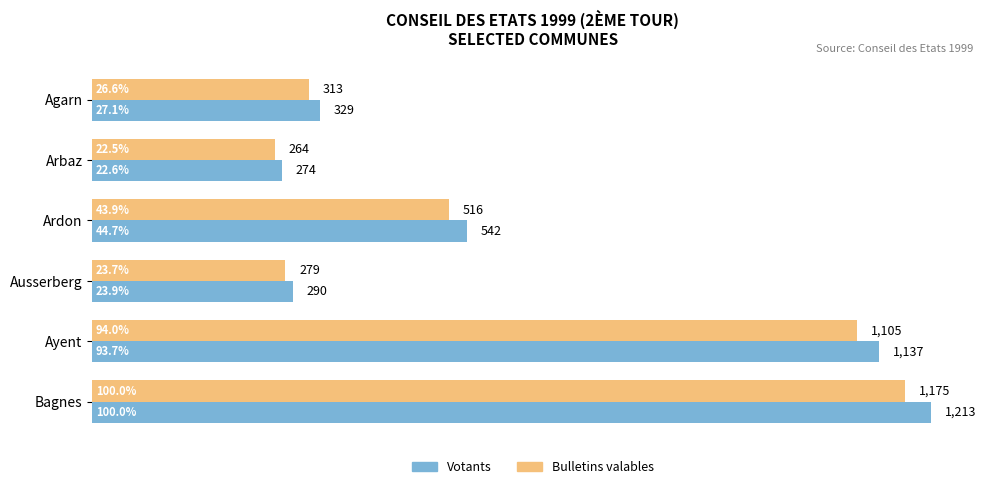

What is the difference between the highest and lowest values at Ausserberg?

11